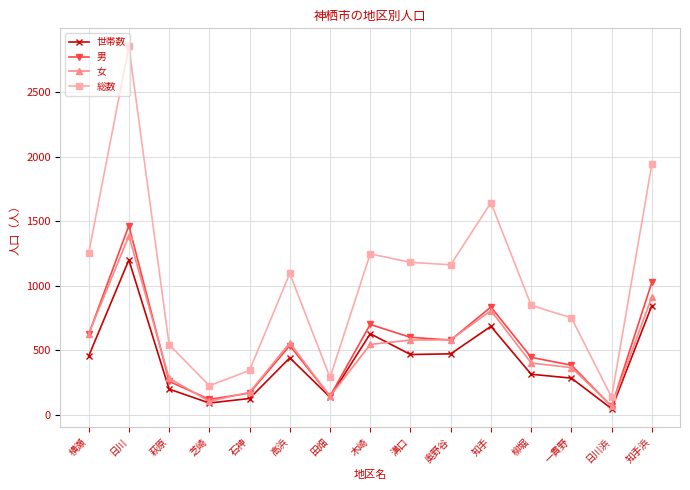

Which series has the largest total across all categories?

総数